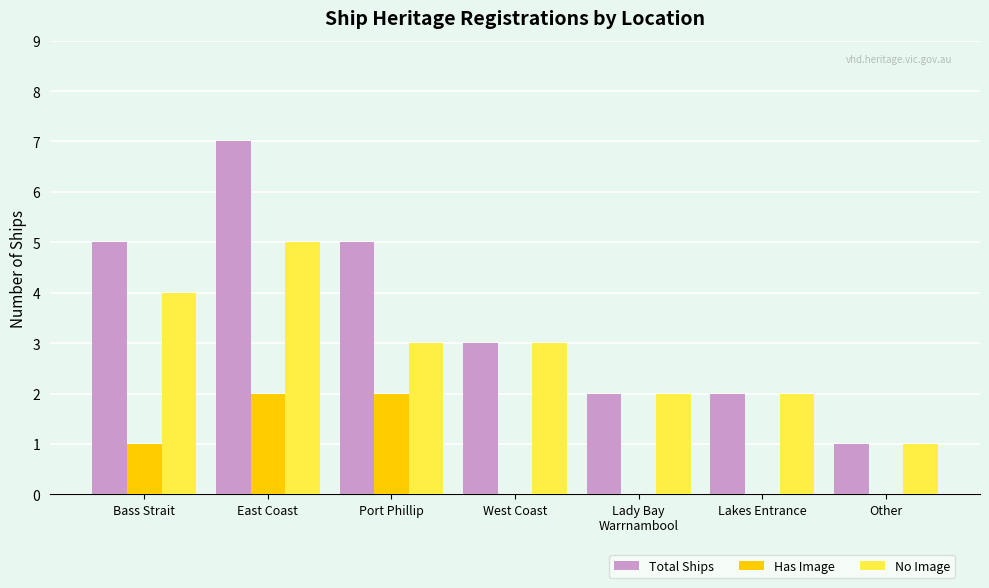

Which category has the highest value across all series?

East Coast